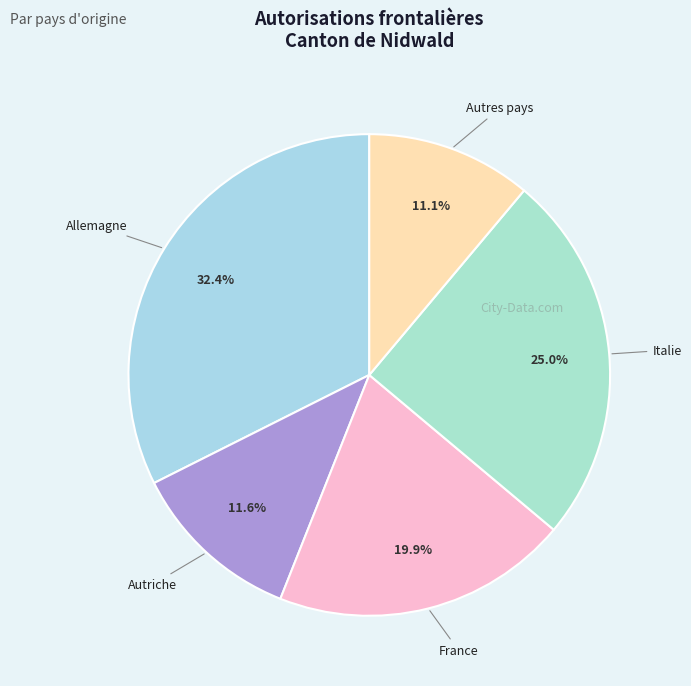

Is the sum of Italie and Autres pays greater than half?

No